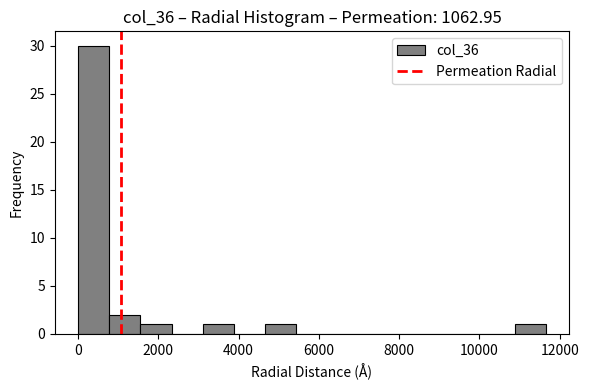

Read against the x-axis, roughly where is the centre of the tallest bar?

400